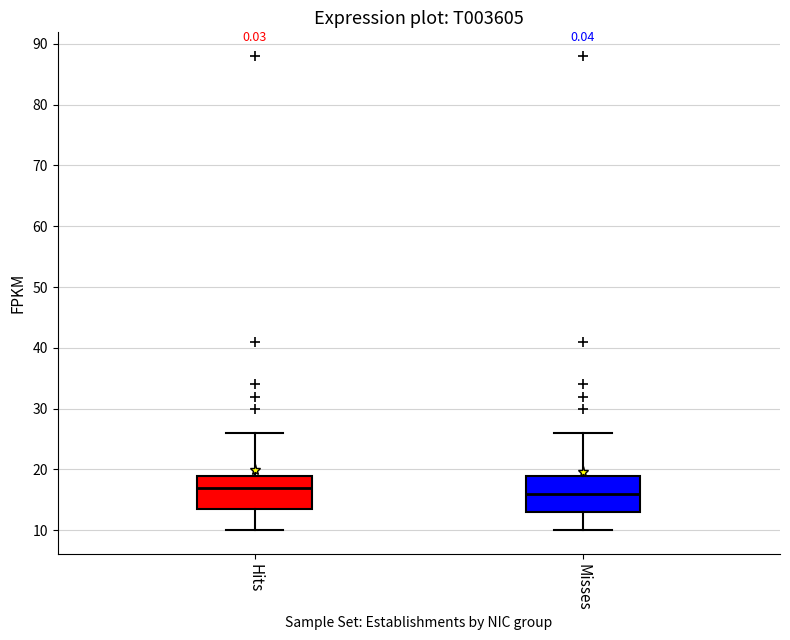

Reading left to right, transcribe this box plot: for each box, give where its median line is, the range the box spans, and where its two whiskers end, as read against the y-axis. The values are not printed on the chart, so give them approximately, as read against the axis.

Hits: median 17, box 14 to 19, whiskers 10 to 26
Misses: median 16, box 13 to 19, whiskers 10 to 26